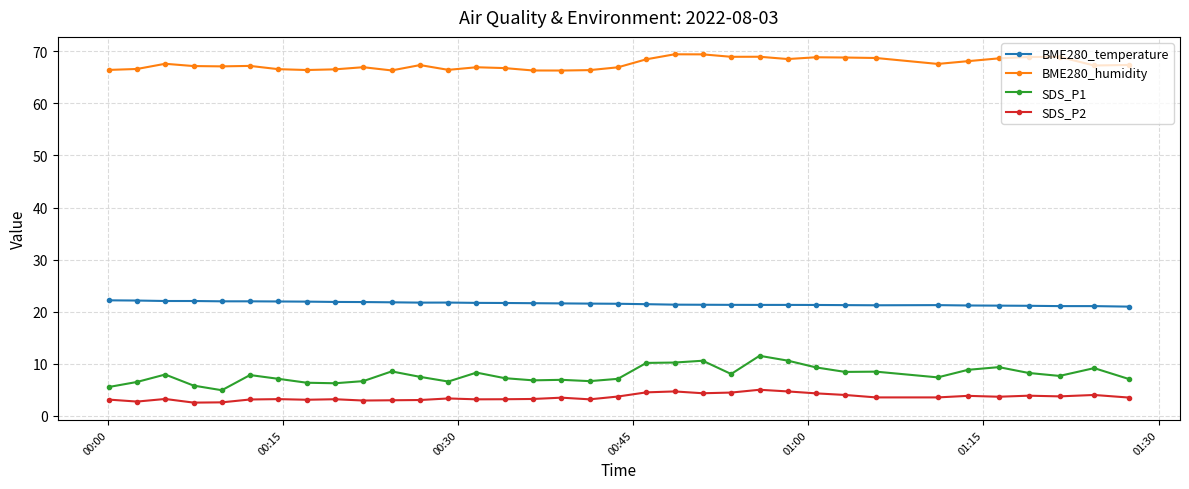

What is the average value of the SDS_P1 series?

7.8